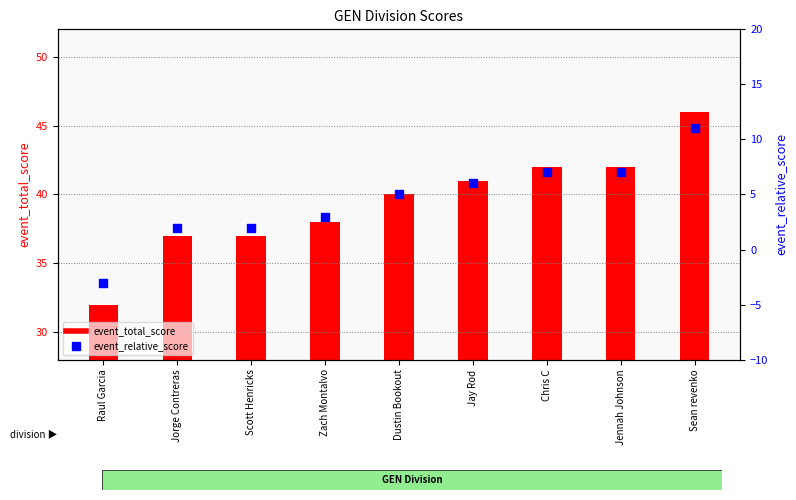

At how many categories does at least one series exceed 21?

9